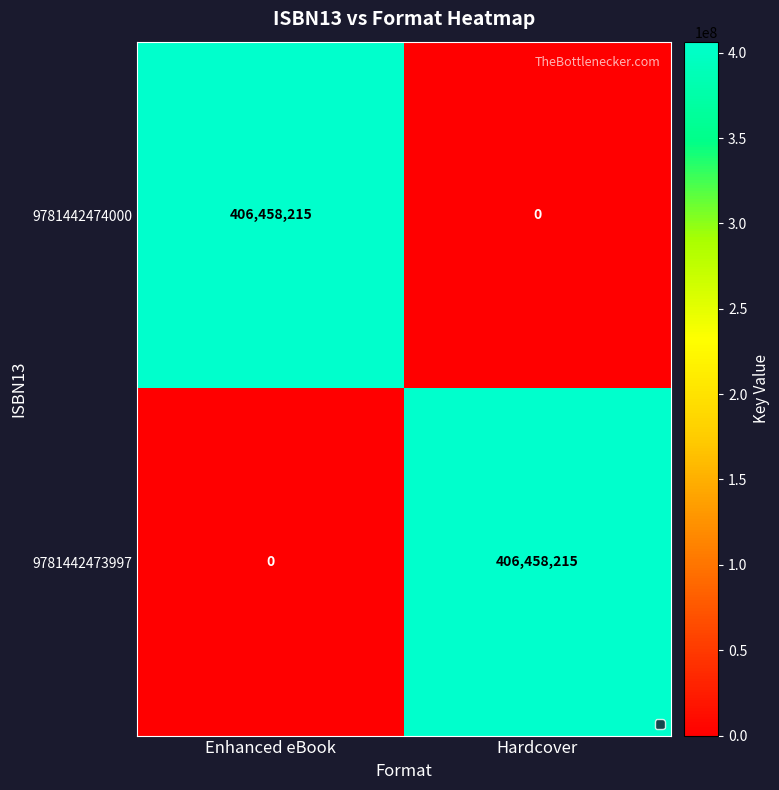

What is the sum of the 9781442473997 values at Hardcover and Enhanced eBook?

406458215